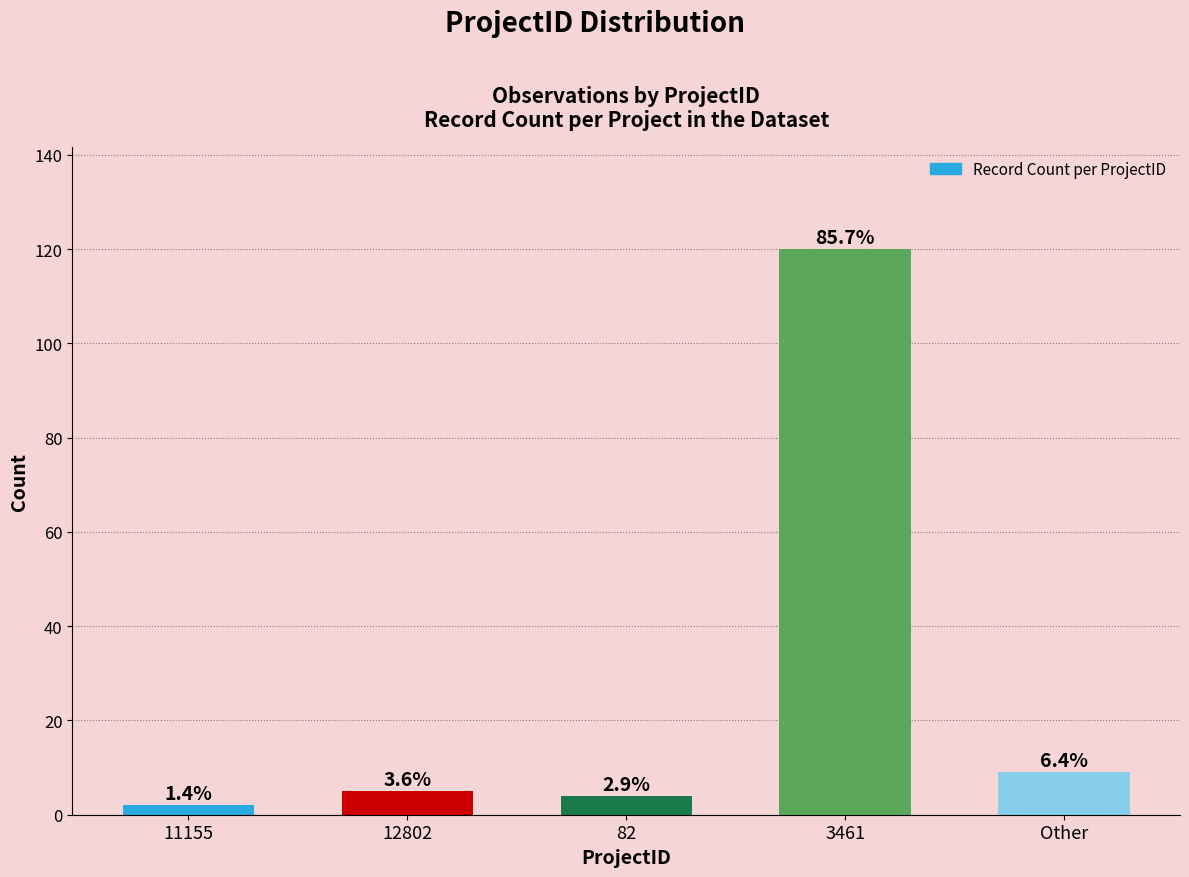

Which label corresponds to the largest value in the chart?

3461